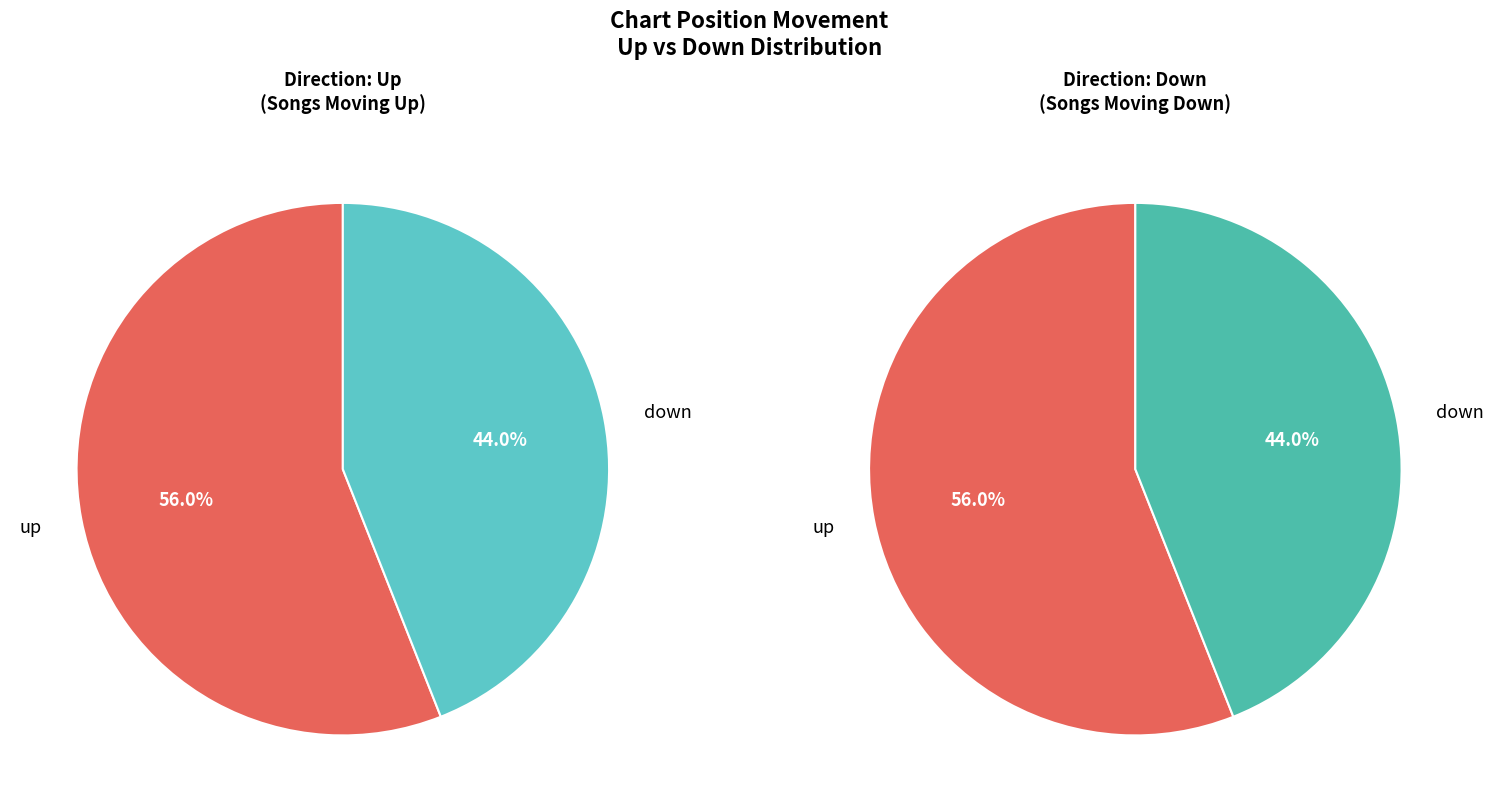

The up slice represents 56% of the pie. True or false?

True